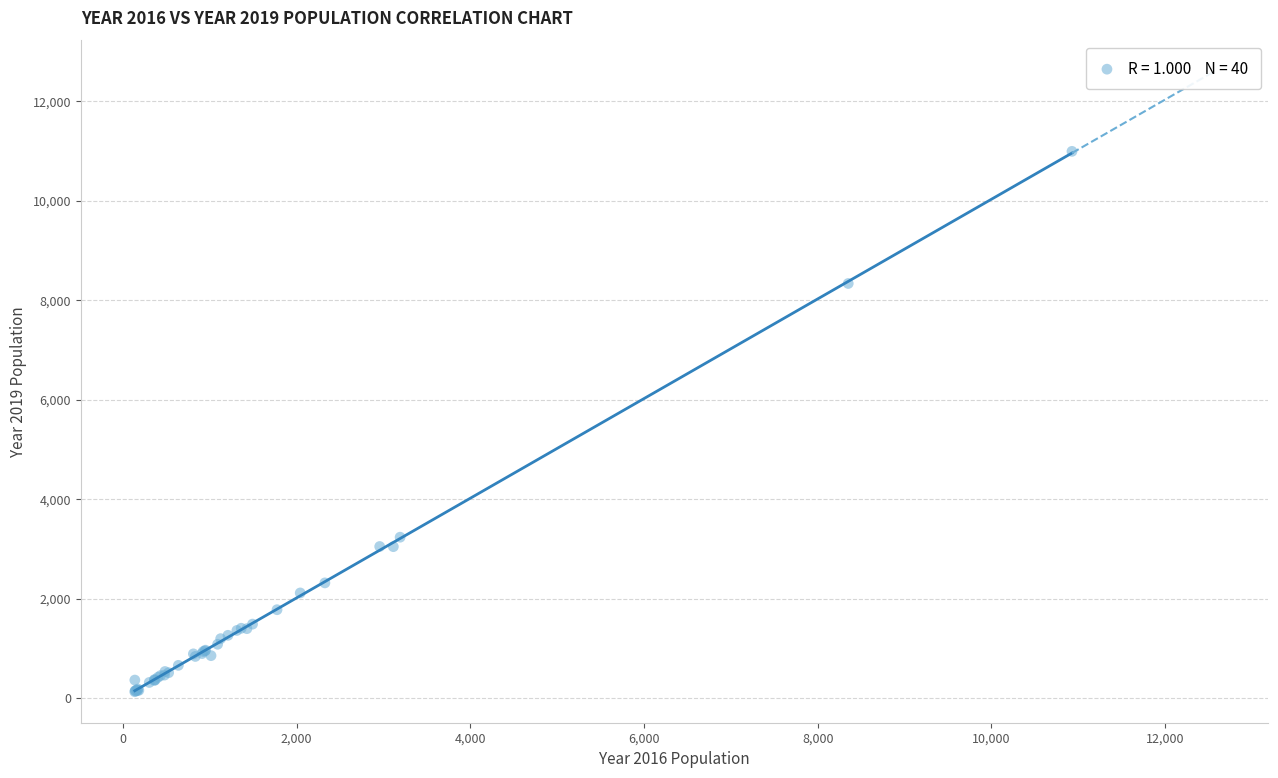

What Y value in the scatter plot is closest to 5559?

3233